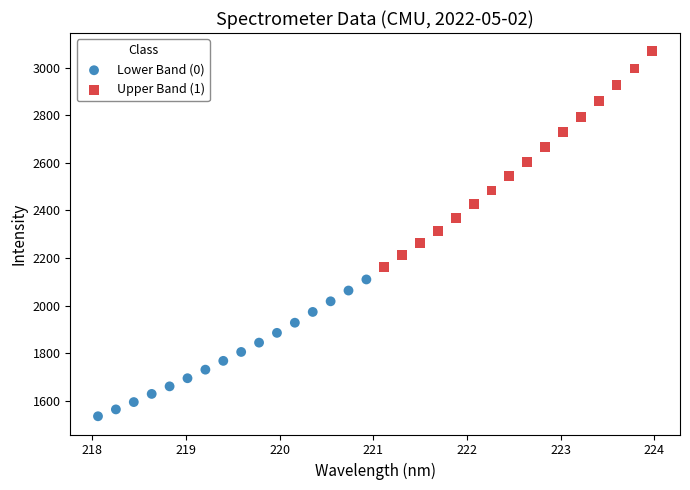

Which series contains the lowest Y value?

Lower Band (0)